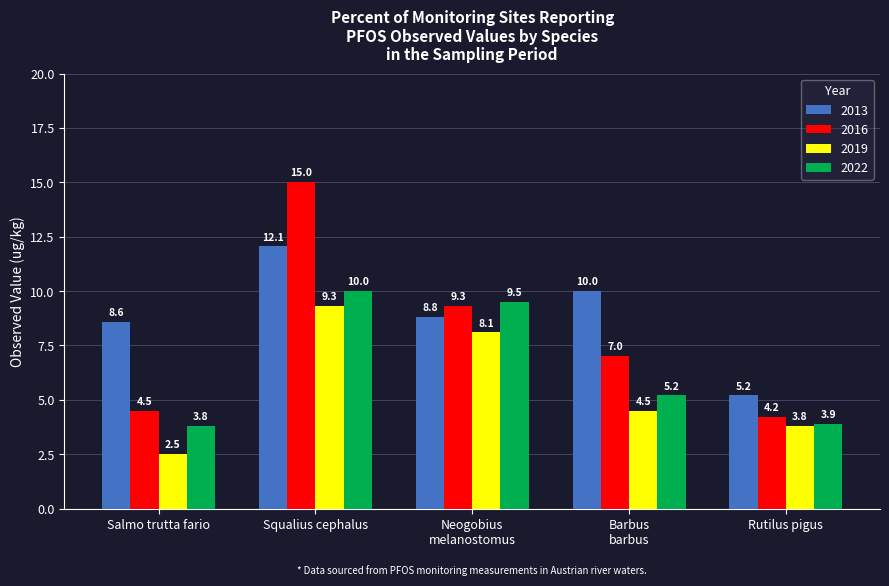

How many bars are there in total?

20